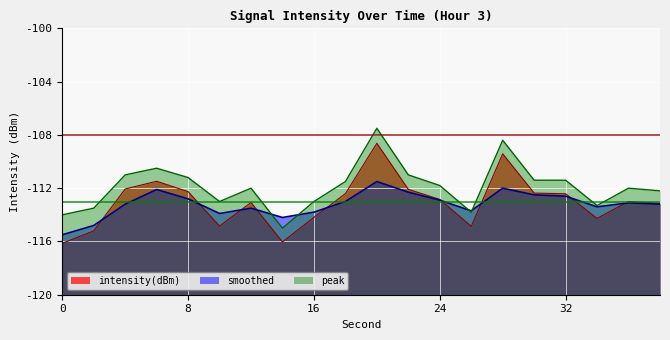

What are all the series names shown in the legend?

intensity(dBm), smoothed, peak